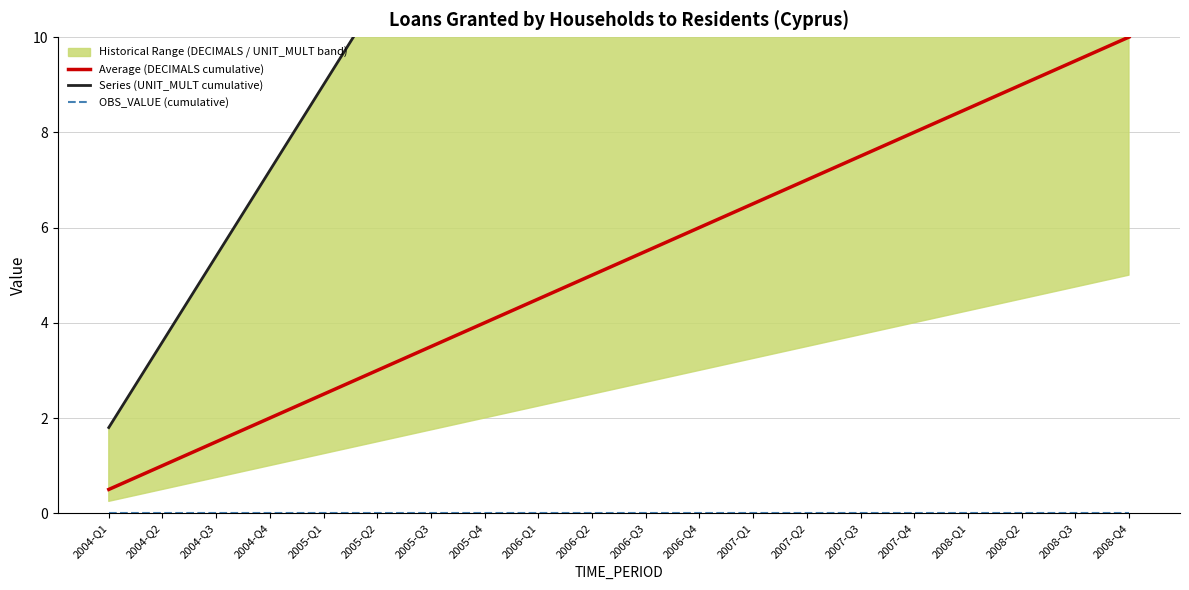

List the labels in order of Average (DECIMALS cumulative) value, largest first.

2008-Q4, 2008-Q3, 2008-Q2, 2008-Q1, 2007-Q4, 2007-Q3, 2007-Q2, 2007-Q1, 2006-Q4, 2006-Q3, 2006-Q2, 2006-Q1, 2005-Q4, 2005-Q3, 2005-Q2, 2005-Q1, 2004-Q4, 2004-Q3, 2004-Q2, 2004-Q1